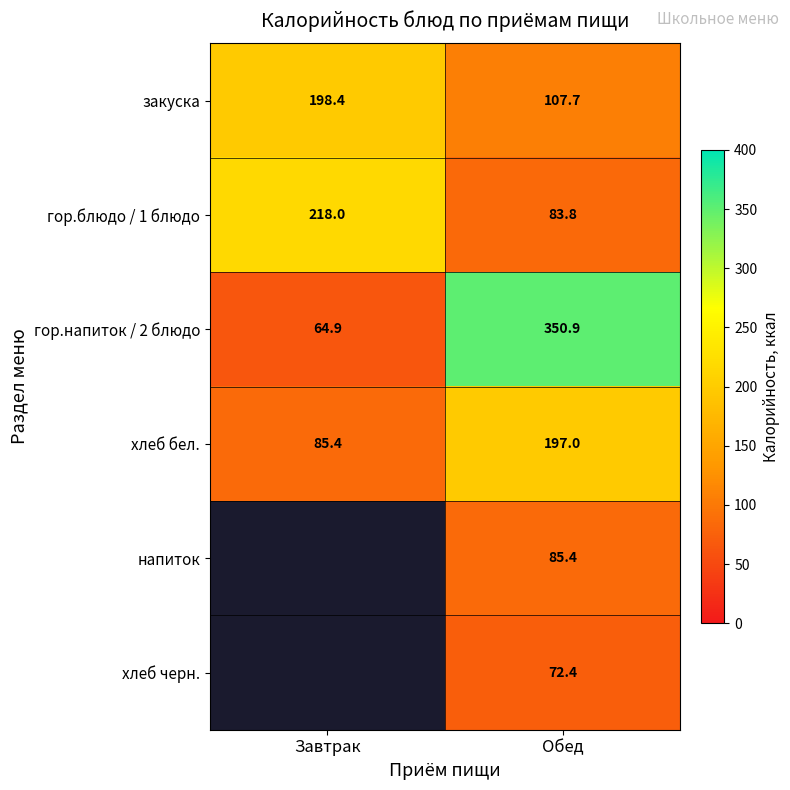

True or false: гор.блюдо / 1 блюдо has a value of 218.0 at Завтрак.

True